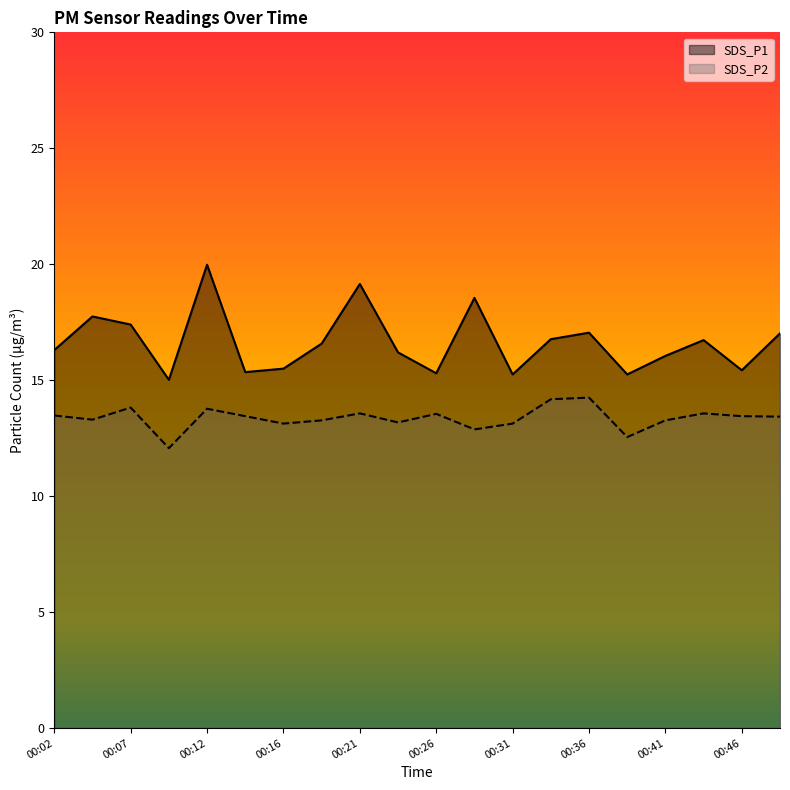

In SDS_P2, how many points are higher than both neighbors (excluding endpoints)?

6